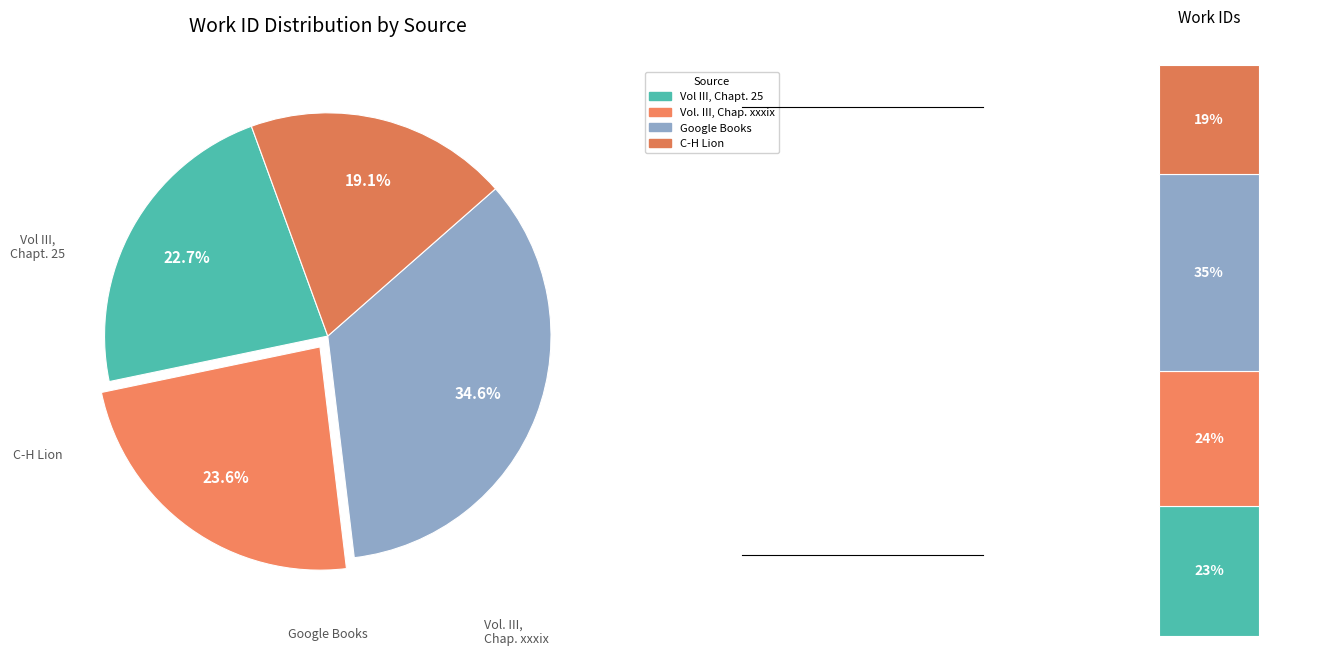

Which has a higher value, Vol III, Chapt. 25 or Google Books?

Google Books